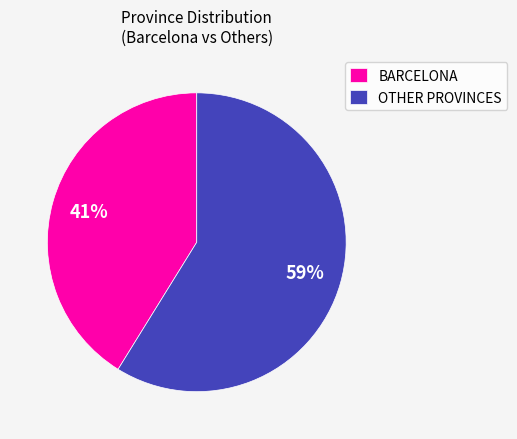

How many slices are in this pie chart?

2